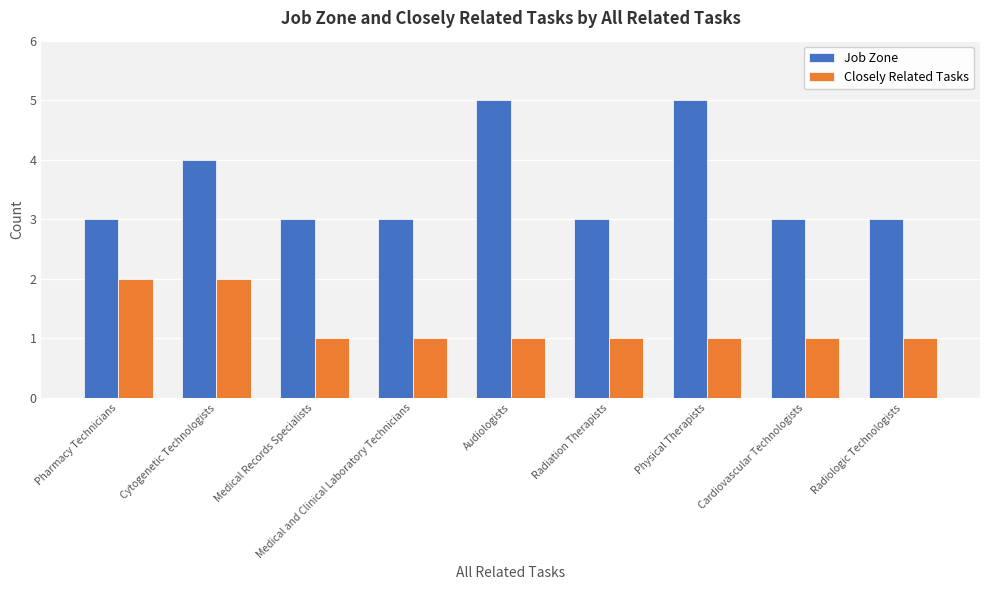

The Closely Related Tasks series shows 0 at Physical Therapists. True or false?

False